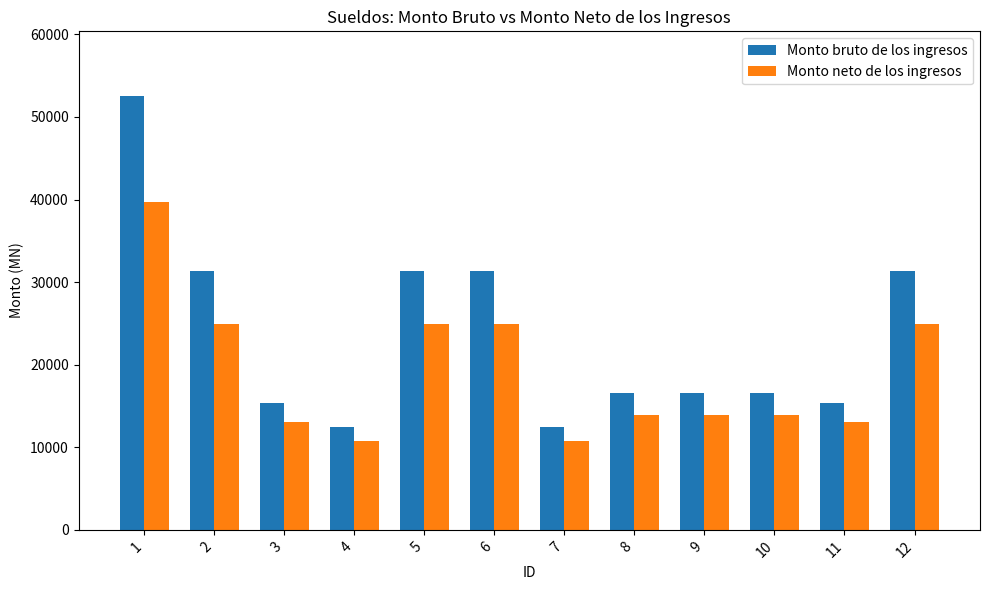

At 1, list the series in order from smallest to largest.

Monto neto de los ingresos, Monto bruto de los ingresos